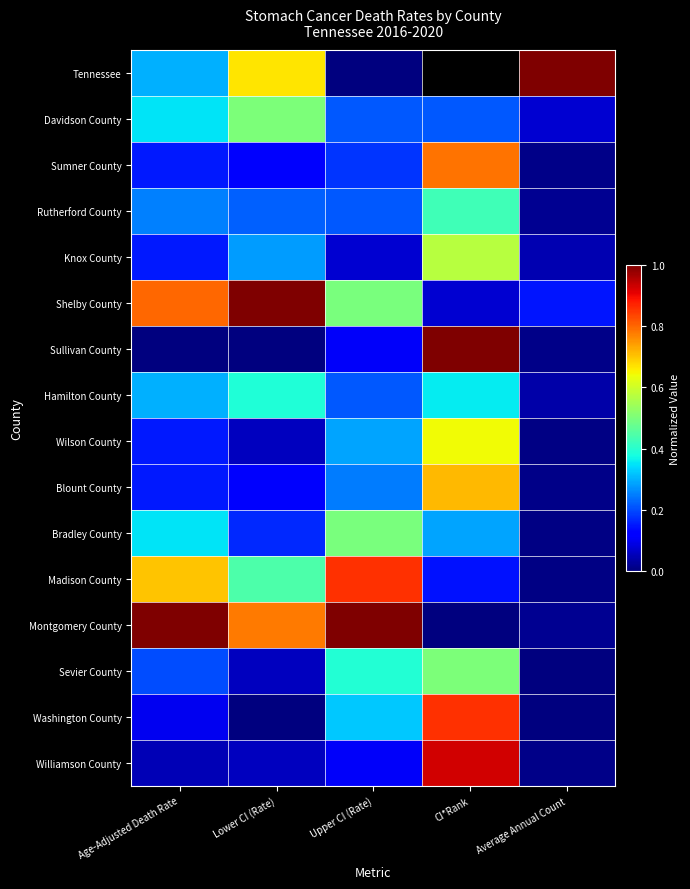

Which series has the largest total across all categories?

Montgomery County